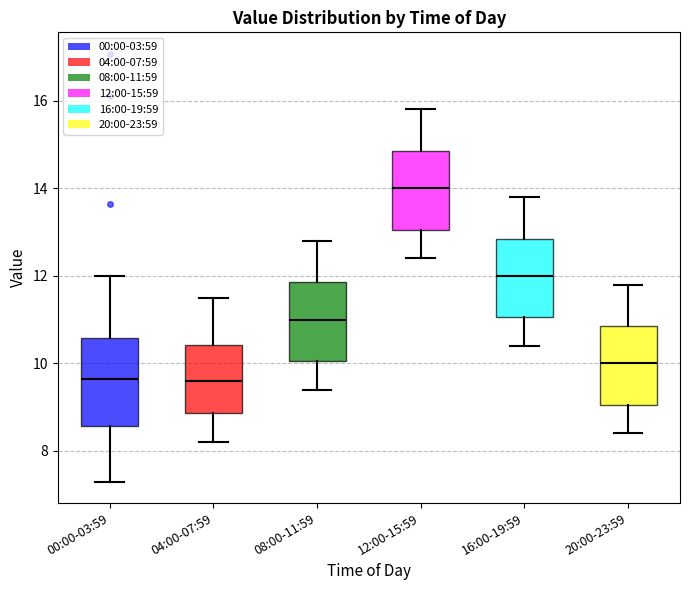

Which box's median line is the highest?

12:00-15:59